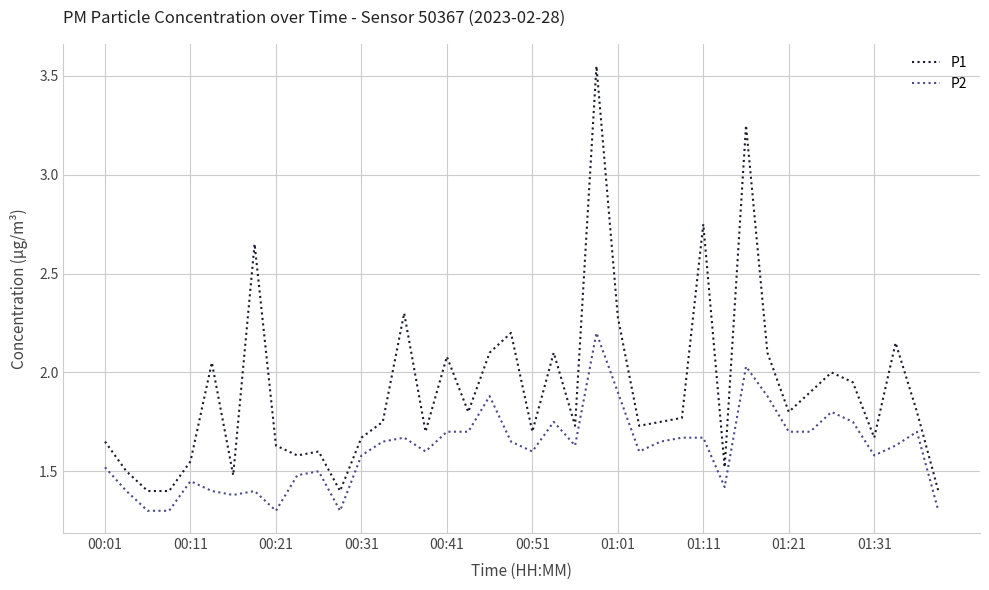

Which series has the largest total across all categories?

P1